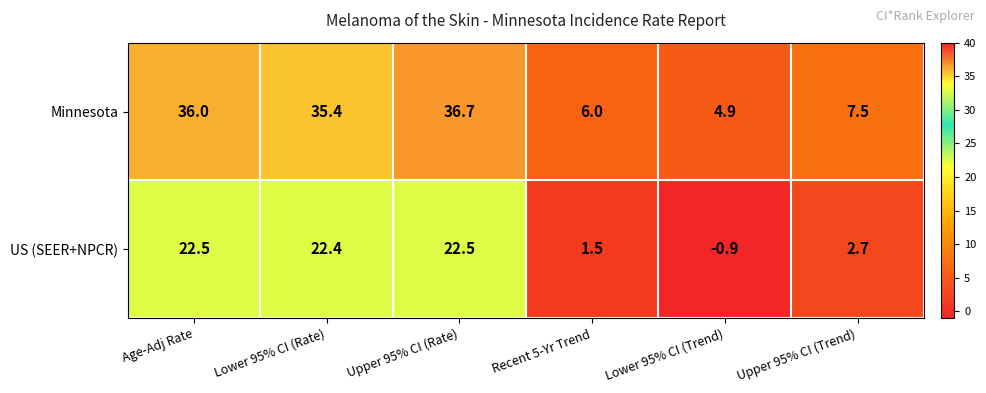

At Age-Adj Rate, list the series in order from smallest to largest.

US (SEER+NPCR), Minnesota